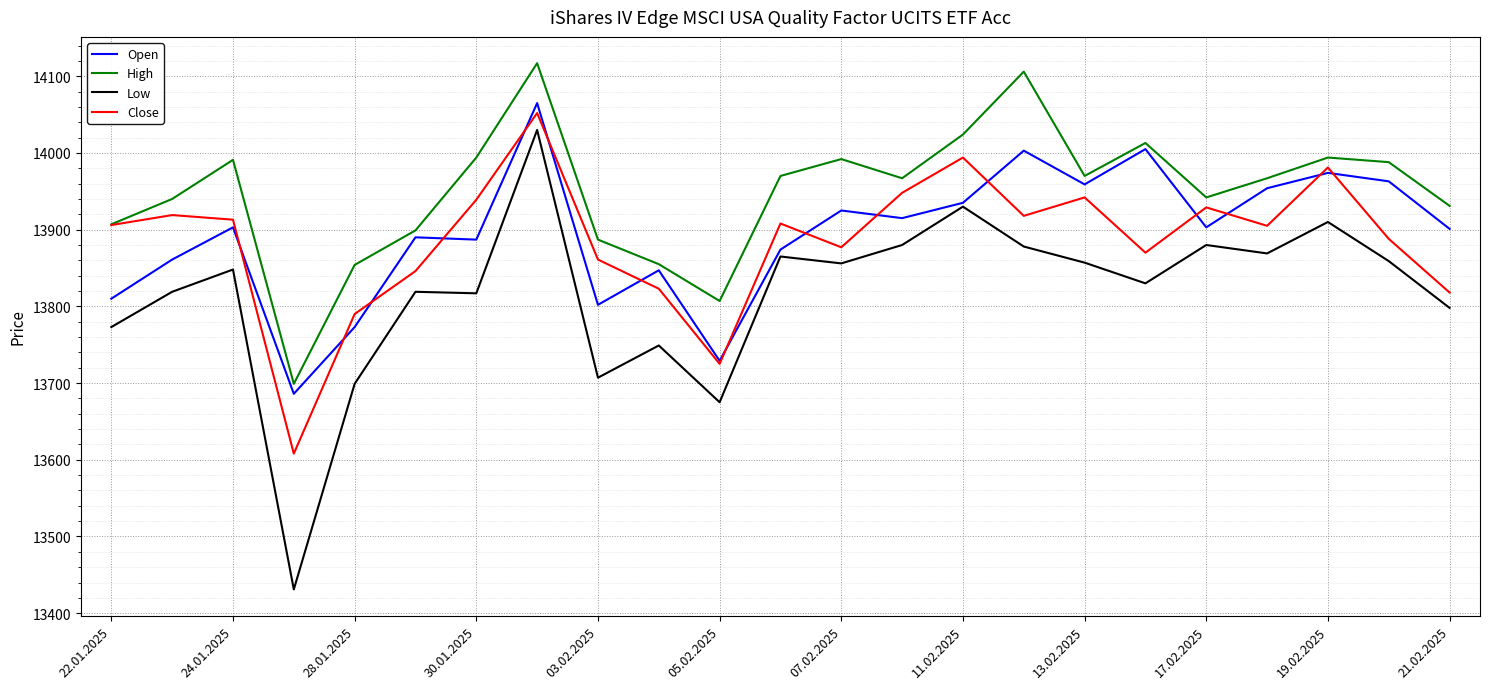

What is the maximum value shown in the chart?

14117